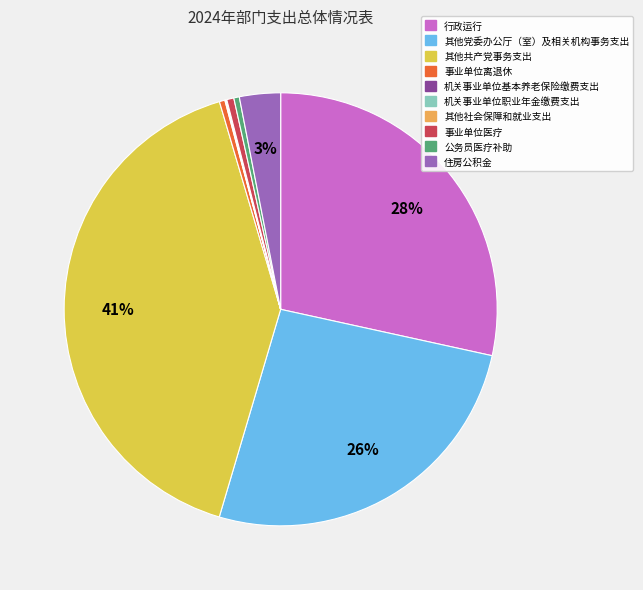

Is there any slice that represents more than half of the pie?

No